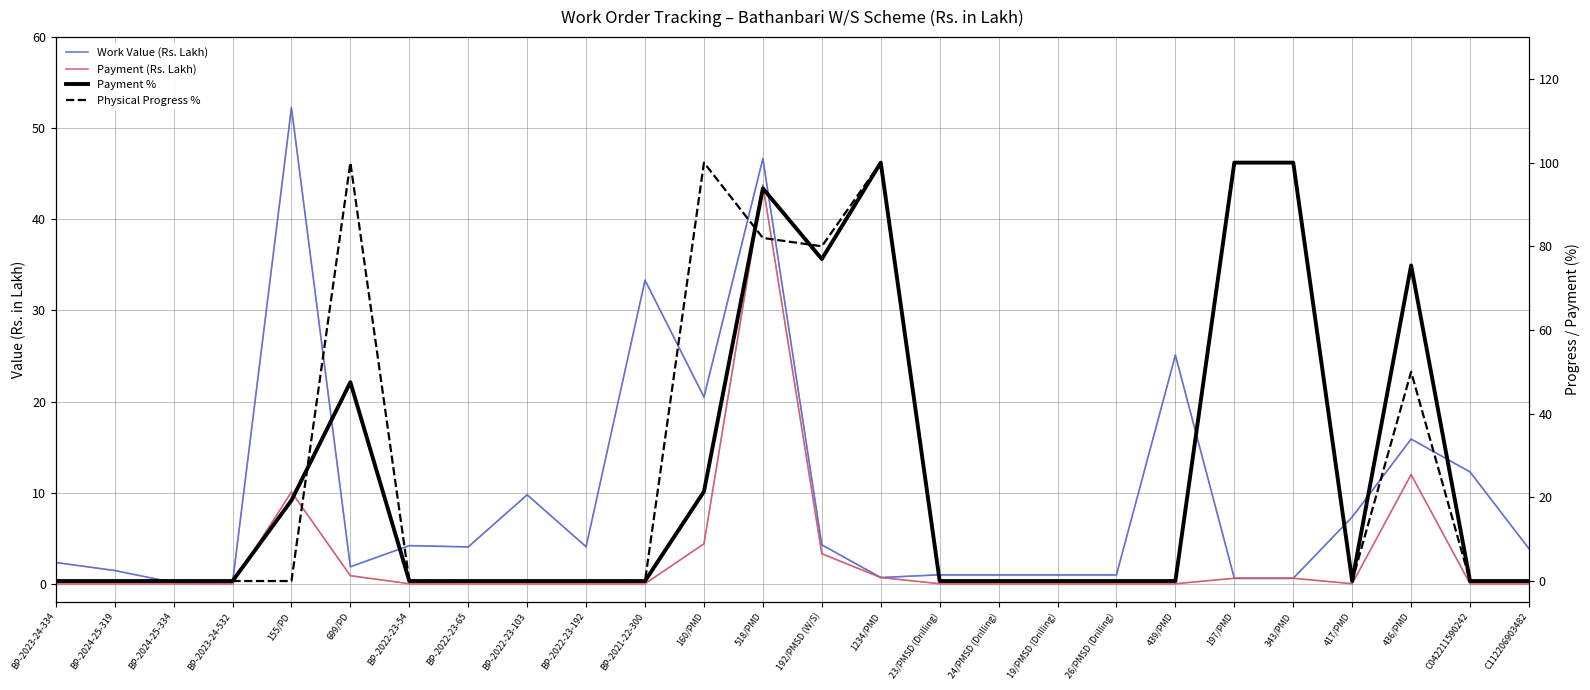

What is the total value across all series at BP-2024-25-319?

1.4